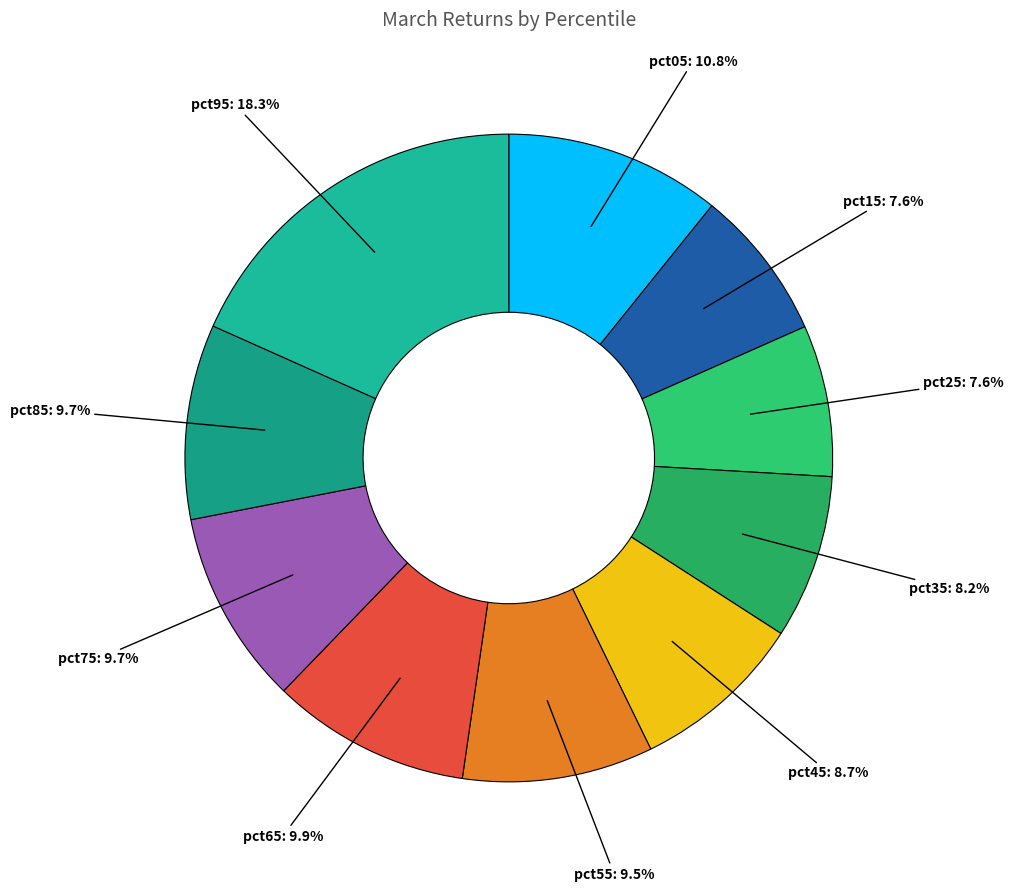

Does pct25 account for over 50% of the chart?

No